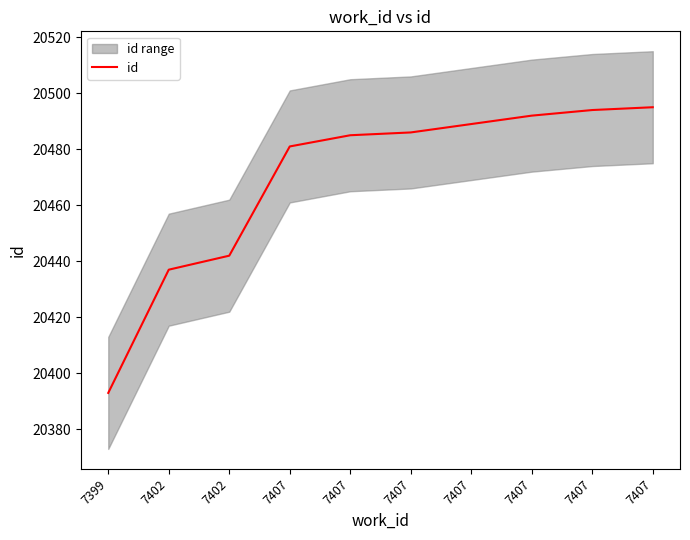

Where does the data first go above 20486?

7407